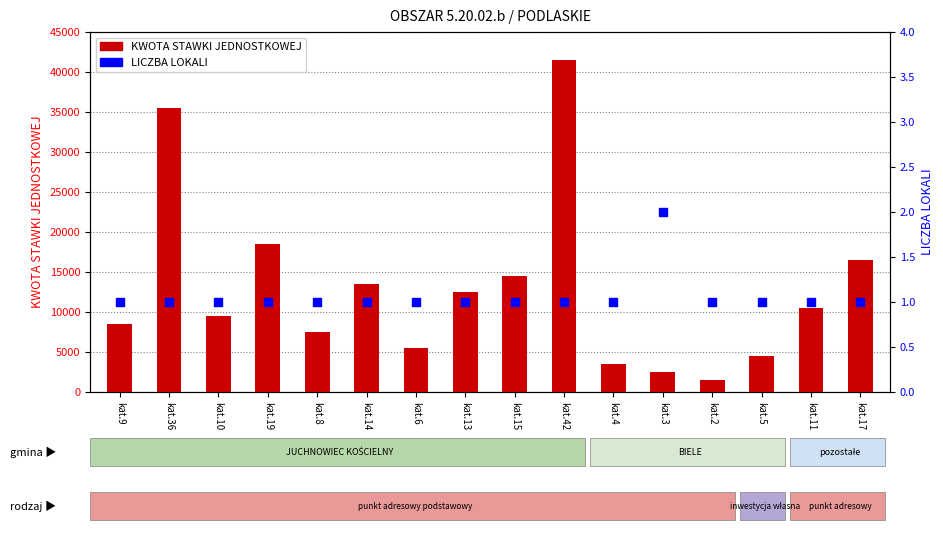

What are all the series names shown in the legend?

KWOTA STAWKI JEDNOSTKOWEJ, LICZBA LOKALI